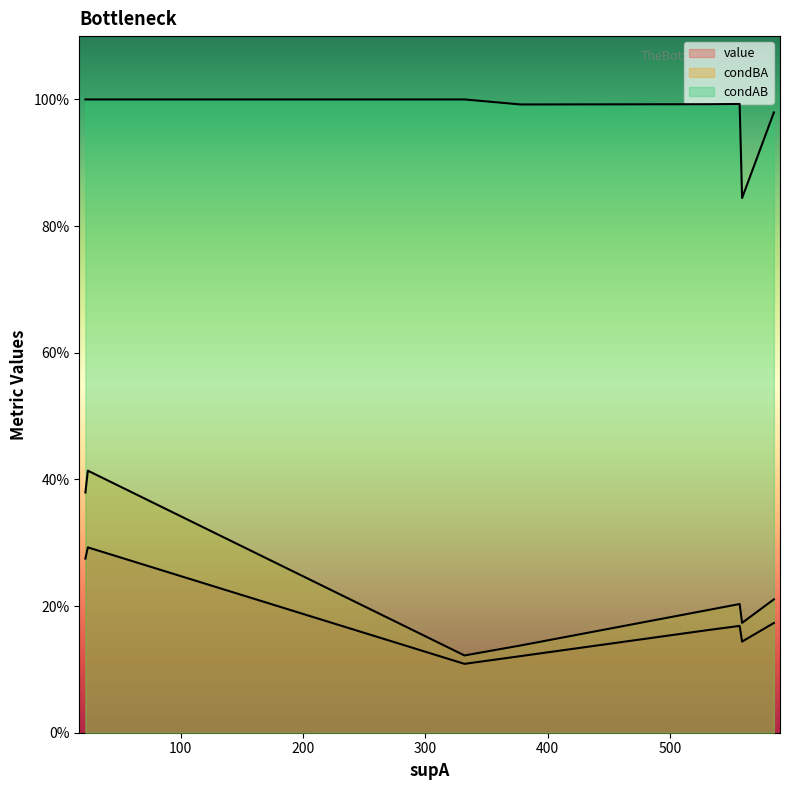

What is the sum of the condBA values at 2 and 1?

0.8